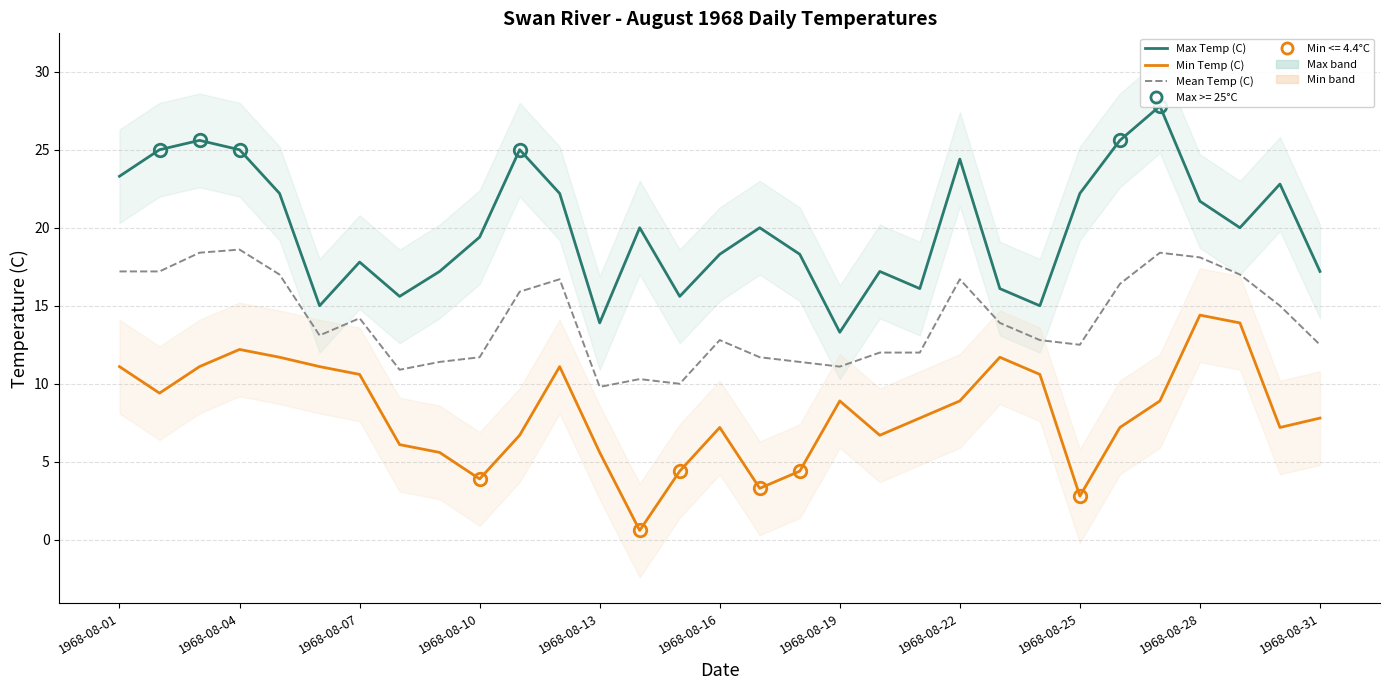

True or false: Mean Temp (C) and Min Temp (C) intersect in this chart.

False